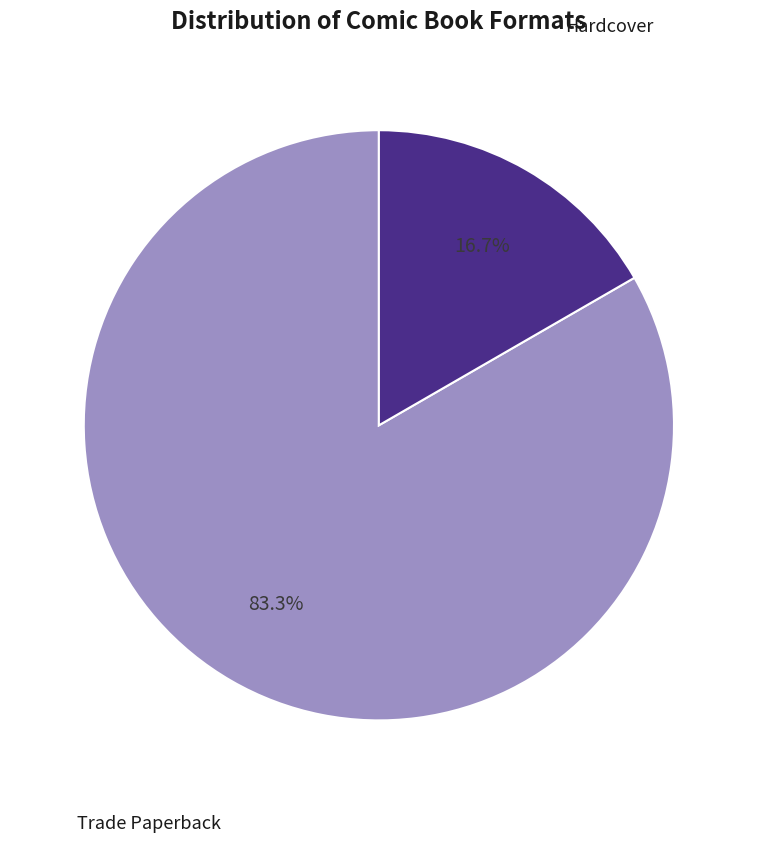

Is there a majority slice in this chart?

Yes